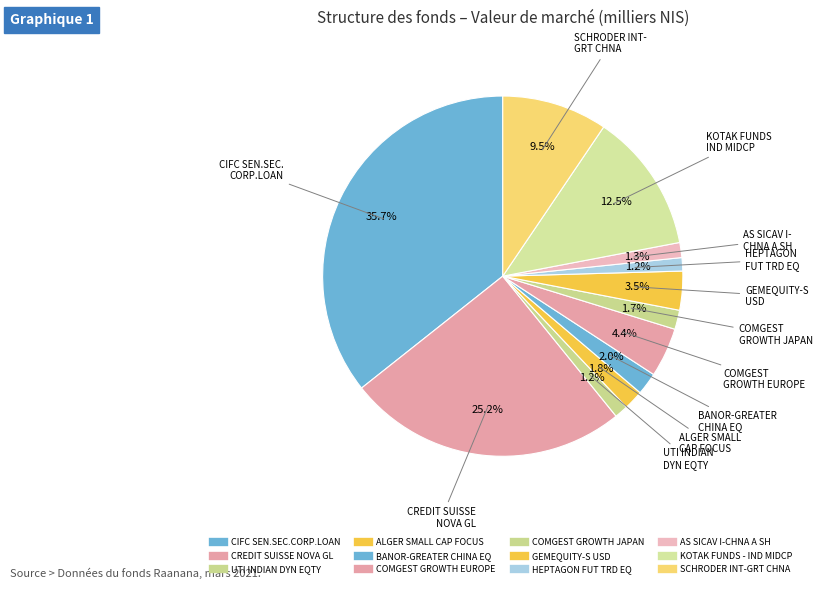

Rank the categories by value from highest to lowest.

CIFC SEN.SEC.CORP.LOAN, CREDIT SUISSE NOVA GL, KOTAK FUNDS - IND MIDCP, SCHRODER INT-GRT CHNA, COMGEST GROWTH EUROPE, GEMEQUITY-S USD, BANOR-GREATER CHINA EQ, ALGER SMALL CAP FOCUS, COMGEST GROWTH JAPAN, AS SICAV I-CHNA A SH, UTI INDIAN DYN EQTY, HEPTAGON FUT TRD EQ